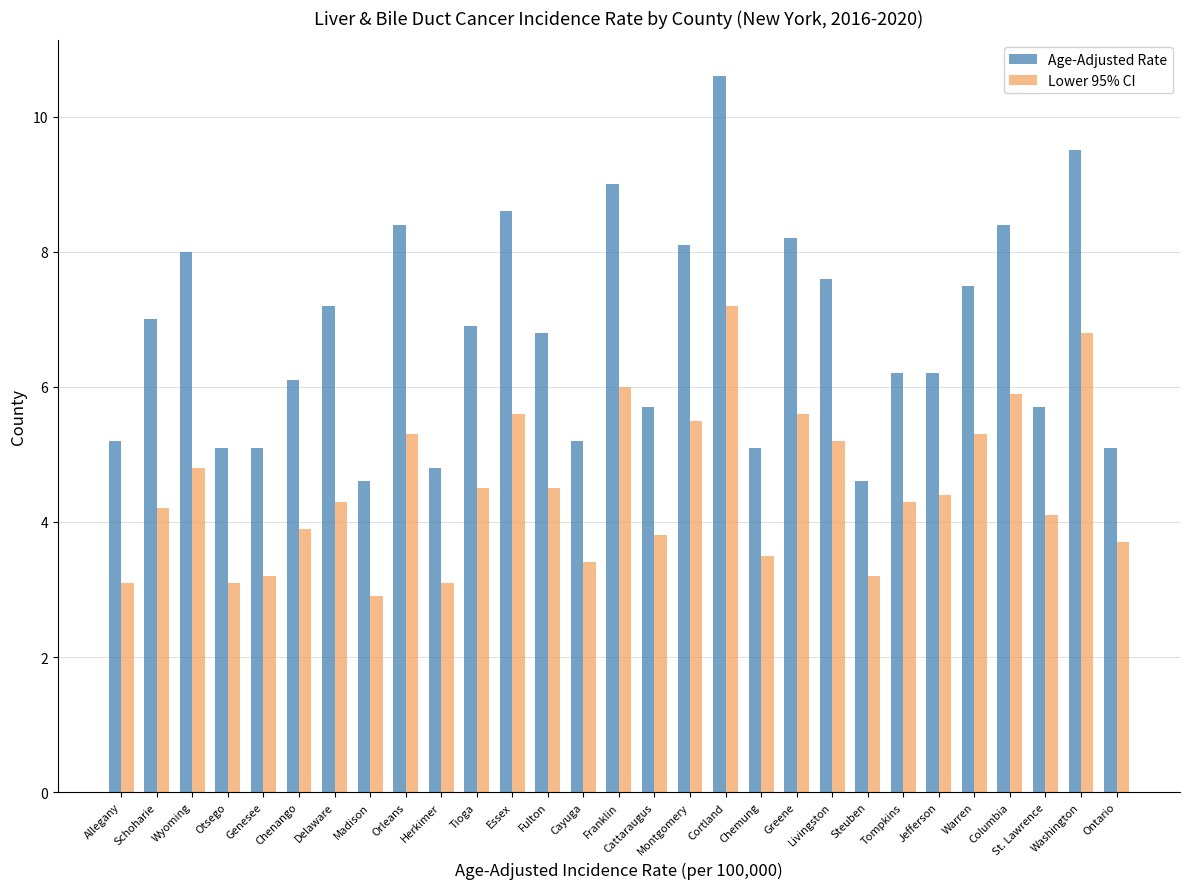

What is the sum of all Age-Adjusted Rate values?

196.5